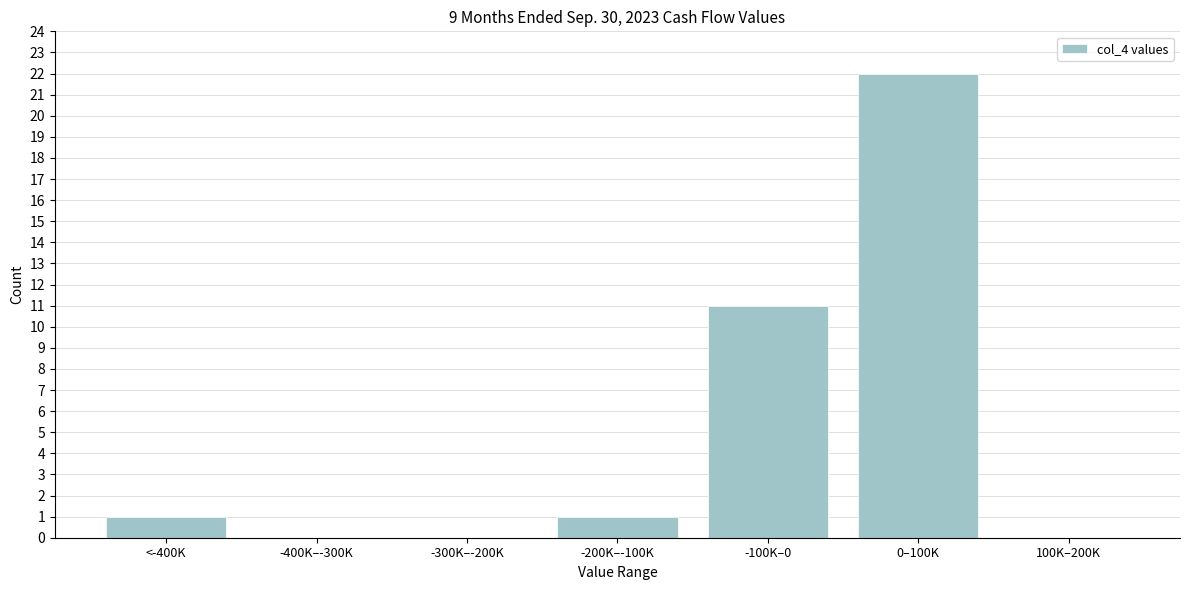

Reading right to left, transcribe all the data shown in this chart.

100K–200K=0	0–100K=22	-100K–0=11	-200K–-100K=1	-300K–-200K=0	-400K–-300K=0	<-400K=1